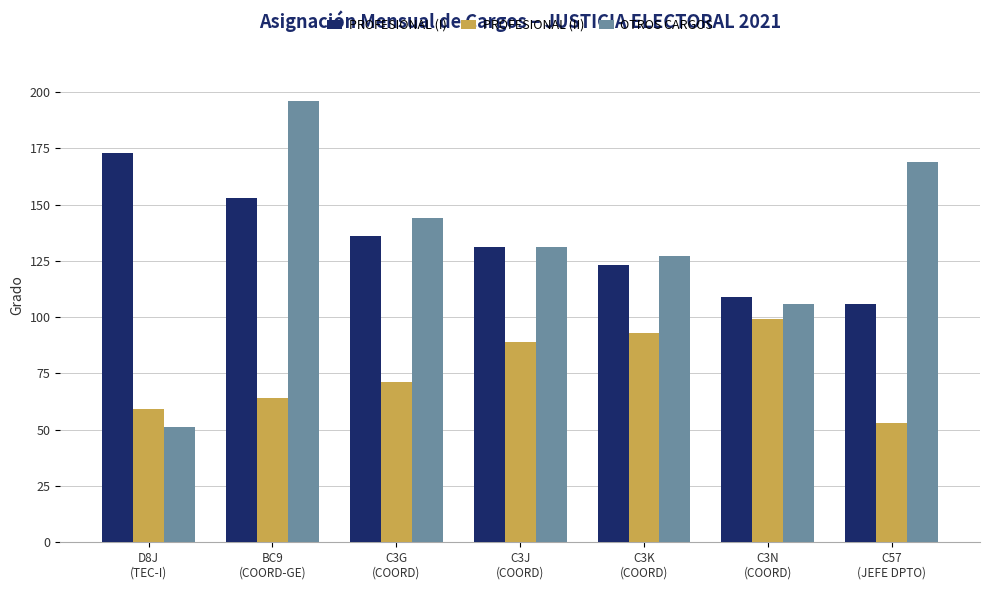

What is the difference between the OTROS CARGOS values at BC9
(COORD-GE) and C3K
(COORD)?

69